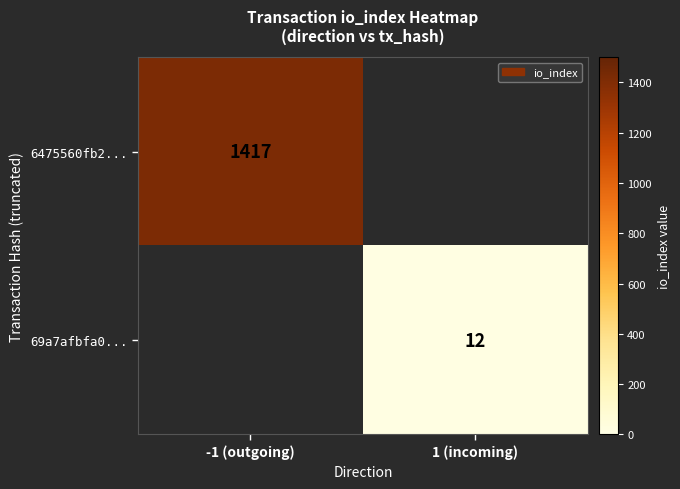

The 6475560fb2... series shows 748 at -1 (outgoing). True or false?

False